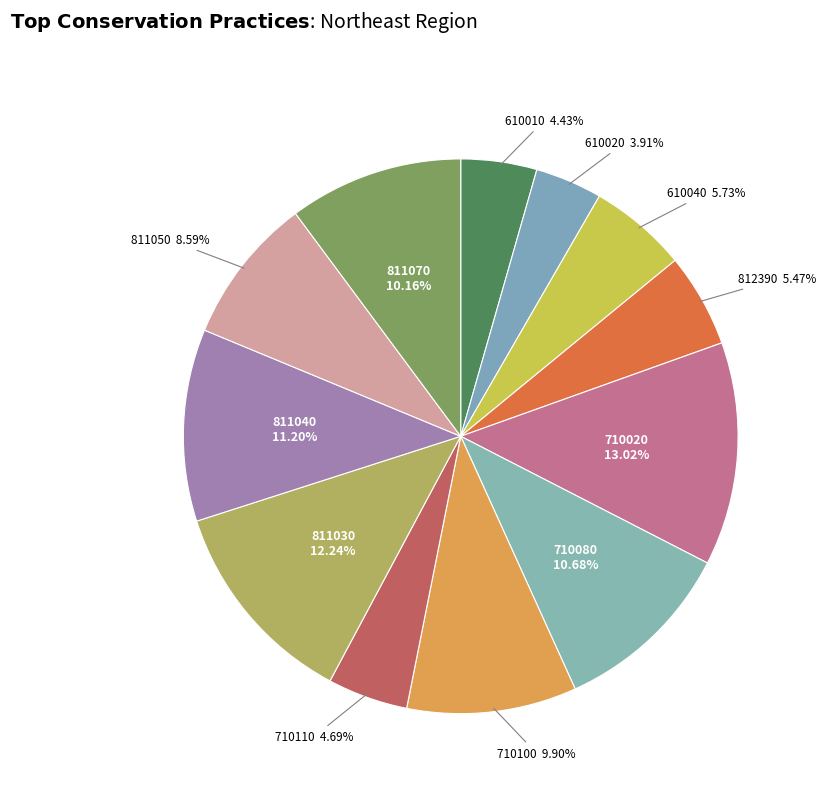

To the nearest percent, what is the difference between the largest and smallest slice percentages?

9%